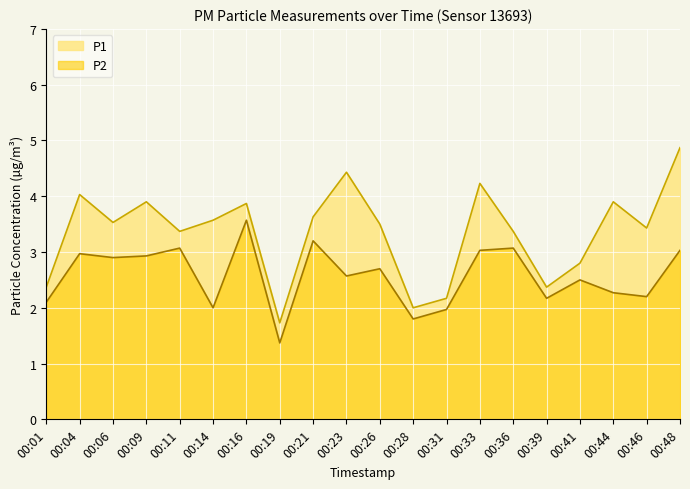

List the series in order of their overall mean, lowest first.

P2, P1